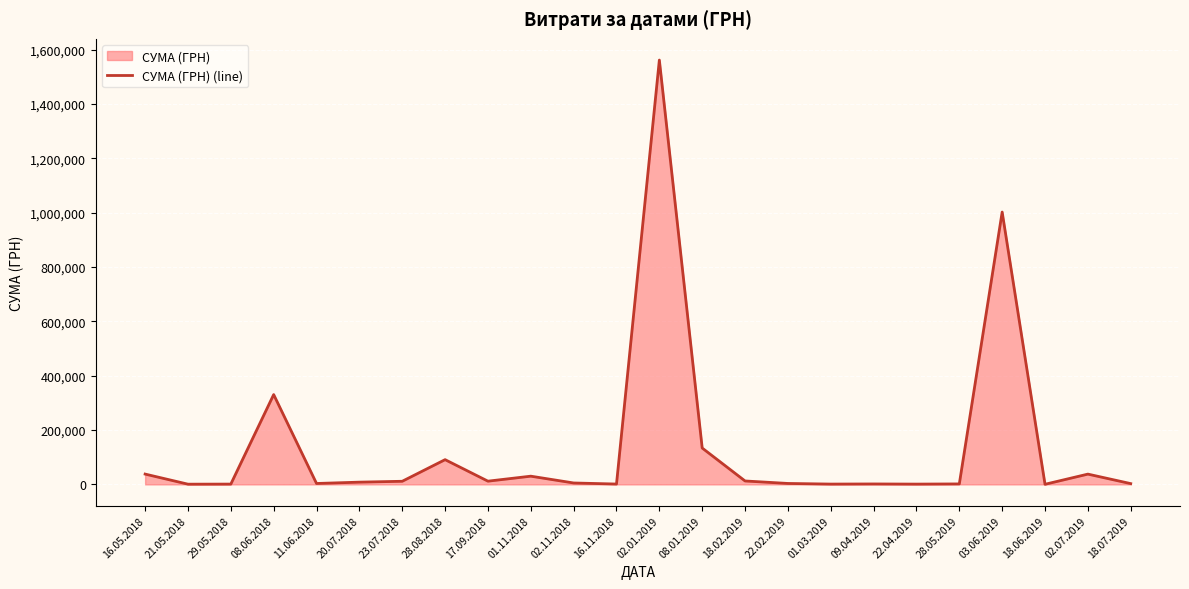

What is the difference between the maximum and minimum values?

1561408.3